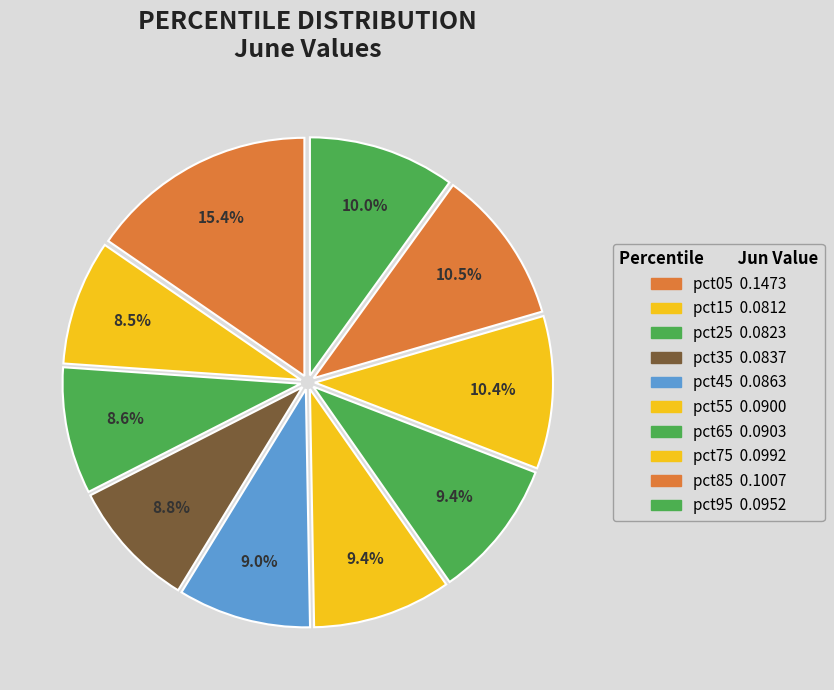

Count the number of slices in the pie.

10